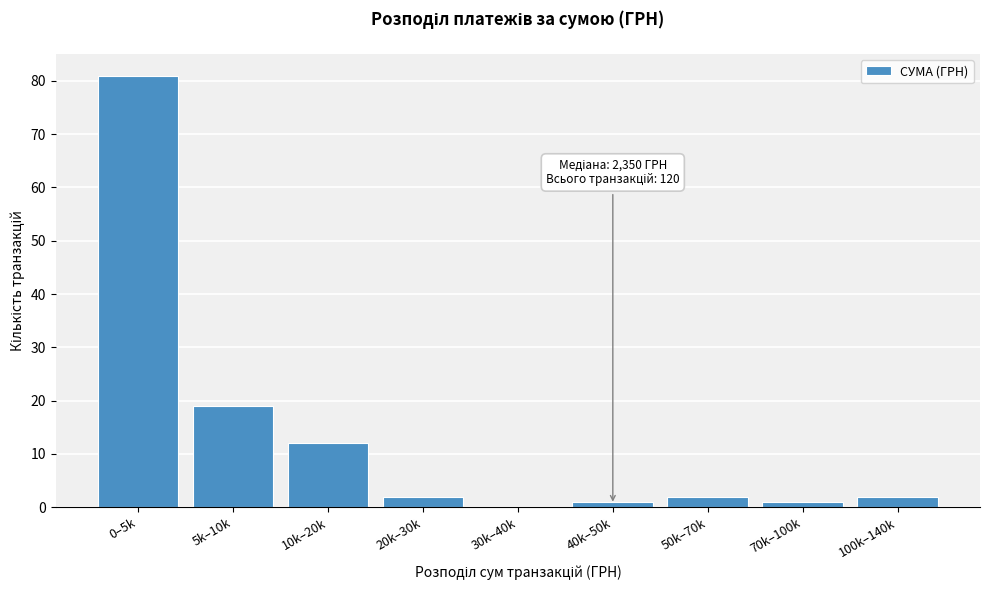

Reading left to right, transcribe all the data shown in this chart.

0–5k=81	5k–10k=19	10k–20k=12	20k–30k=2	30k–40k=0	40k–50k=1	50k–70k=2	70k–100k=1	100k–140k=2